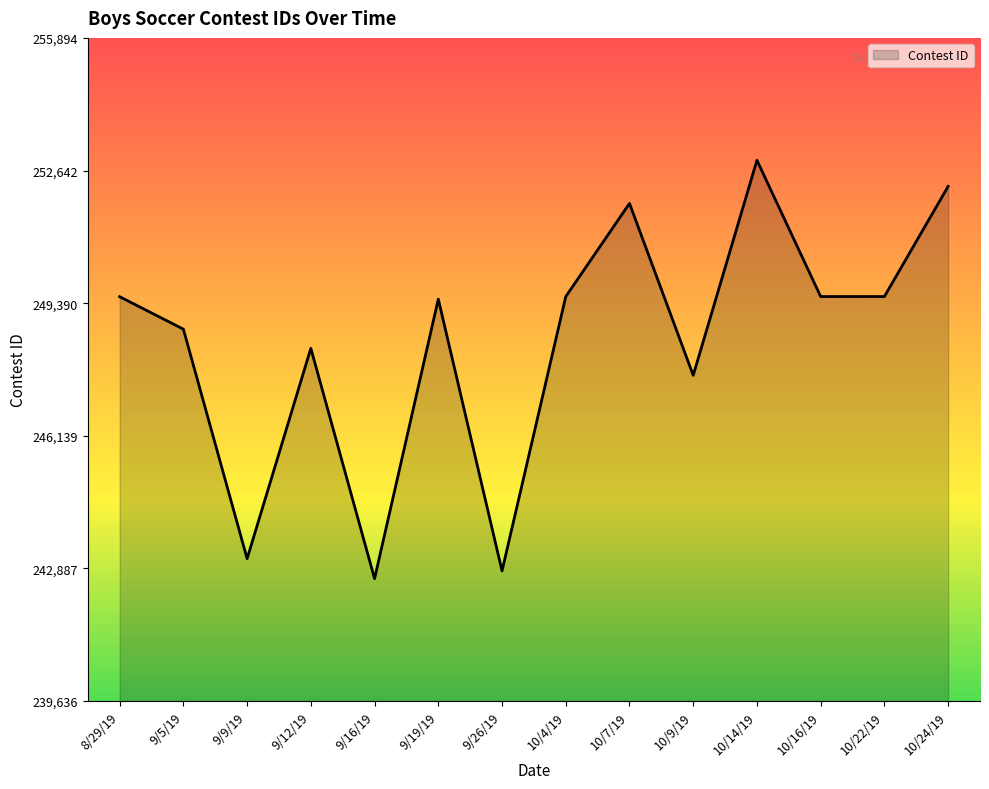

Does the chart have visible grid lines?

No